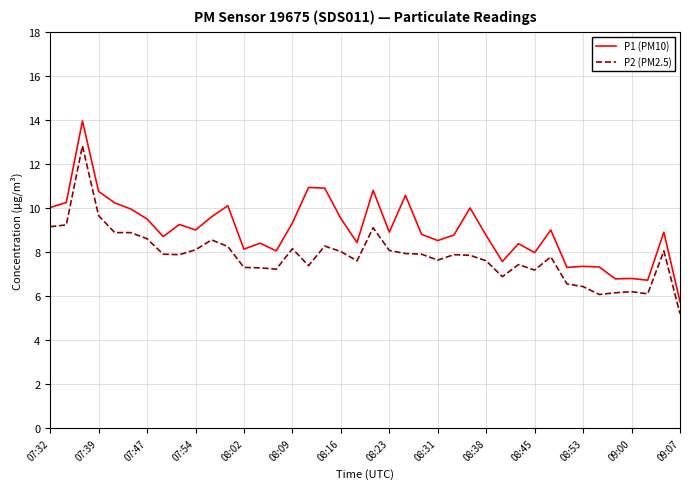

What is the difference between the maximum and minimum values in the P1 (PM10) series?

8.2